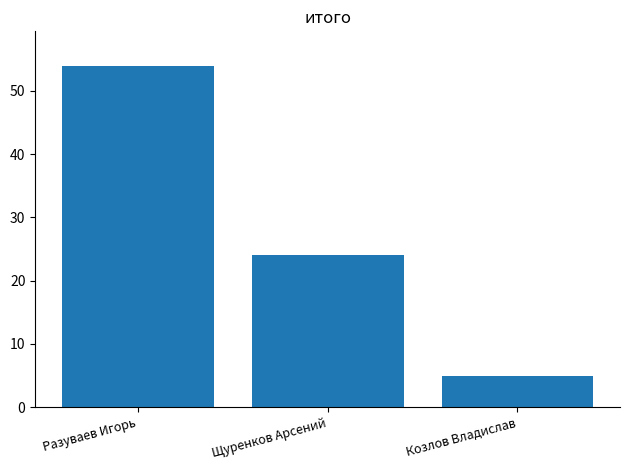

What is the label of the 1st bar from the left?

Разуваев Игорь